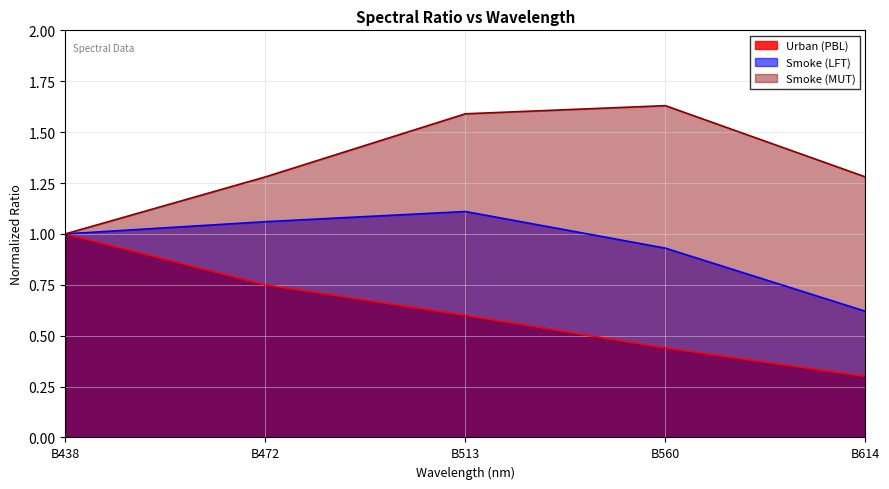

Between B513 and B438, which is larger?

B438